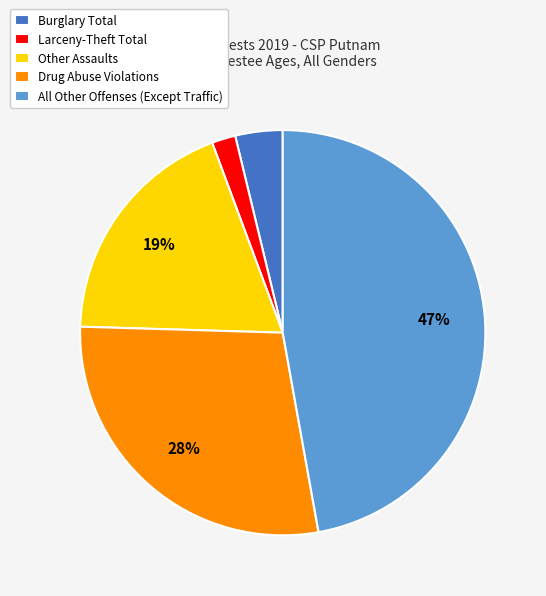

The Larceny-Theft Total slice represents 2% of the pie. True or false?

True